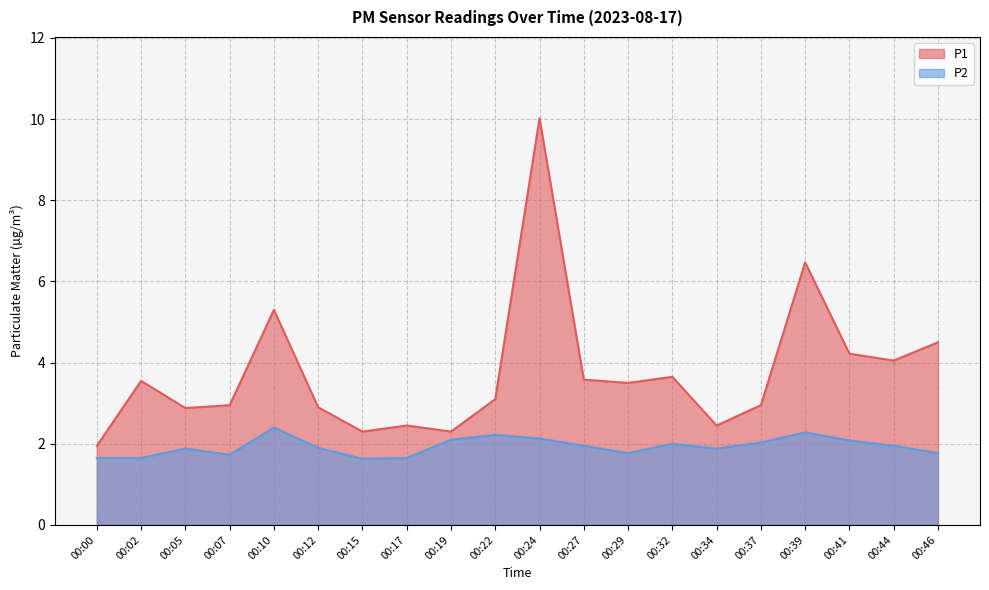

At how many categories does at least one series exceed 9?

1